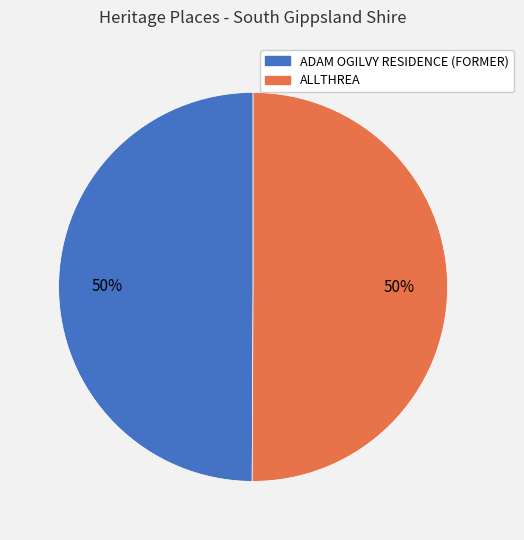

To the nearest percent, what is the combined percentage of ADAM OGILVY RESIDENCE (FORMER) and ALLTHREA?

100%